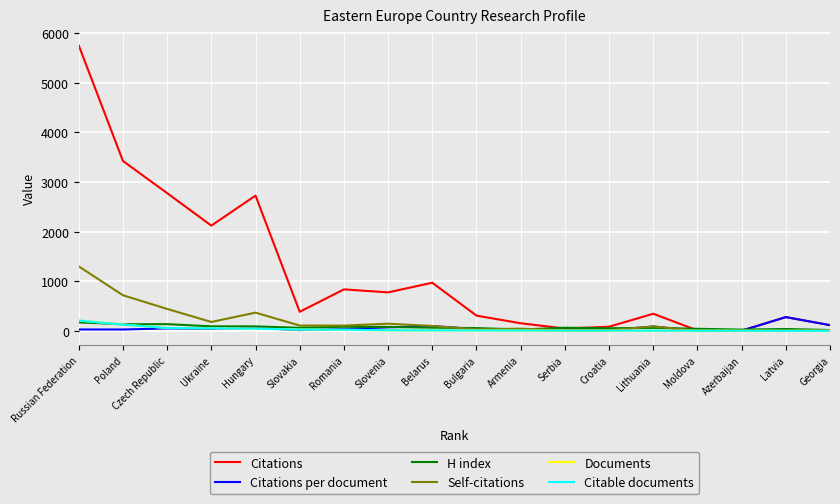

At which category is the sum across all series the highest?

Russian Federation